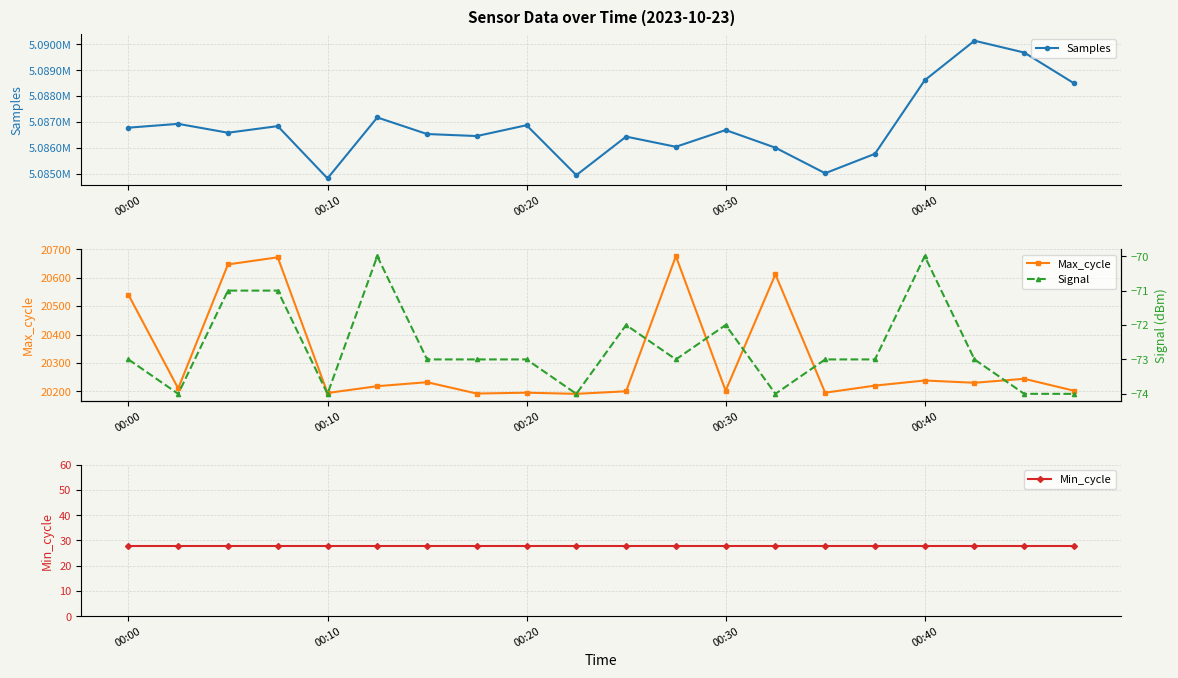

True or false: Max_cycle has a value of 13096 at 00:20.

False